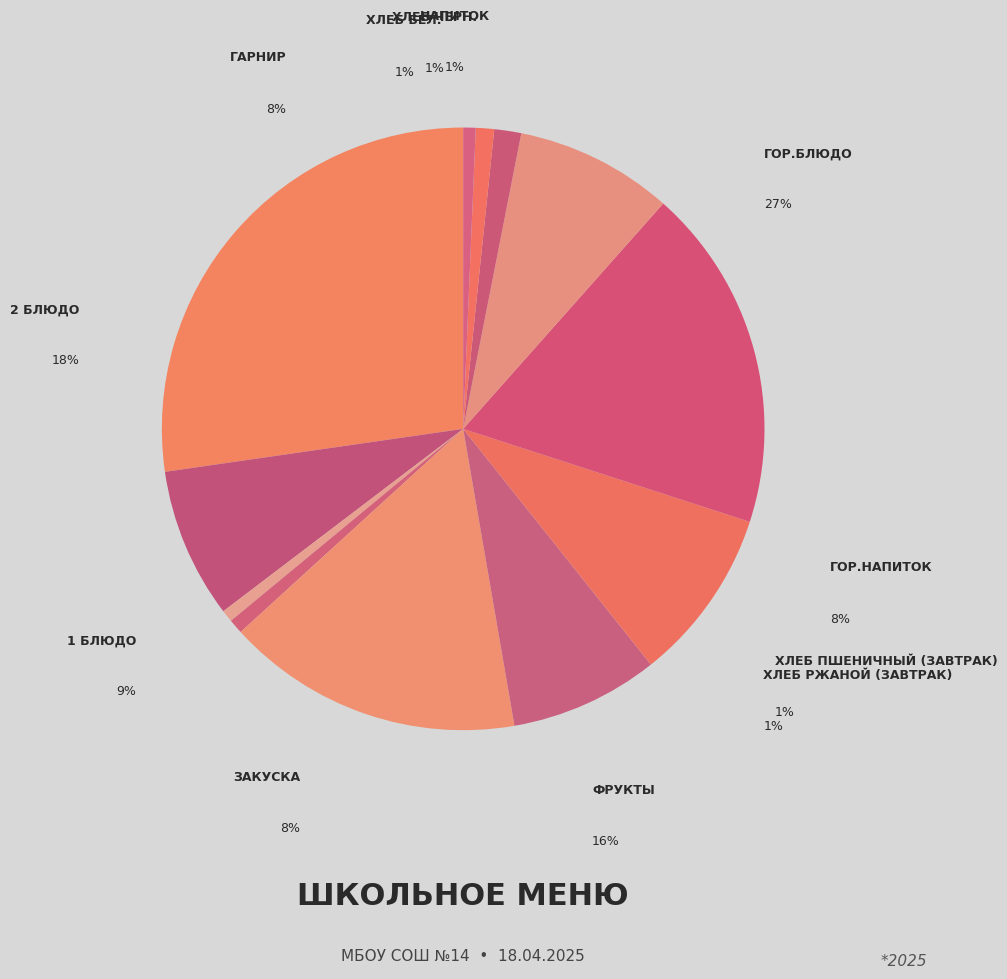

To the nearest percent, what is the average slice percentage?

8%